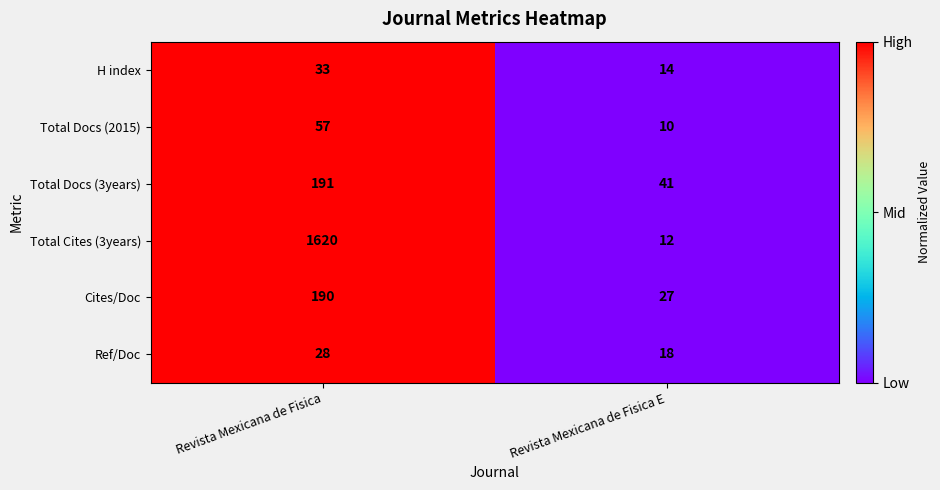

How many distinct data groups are displayed?

6